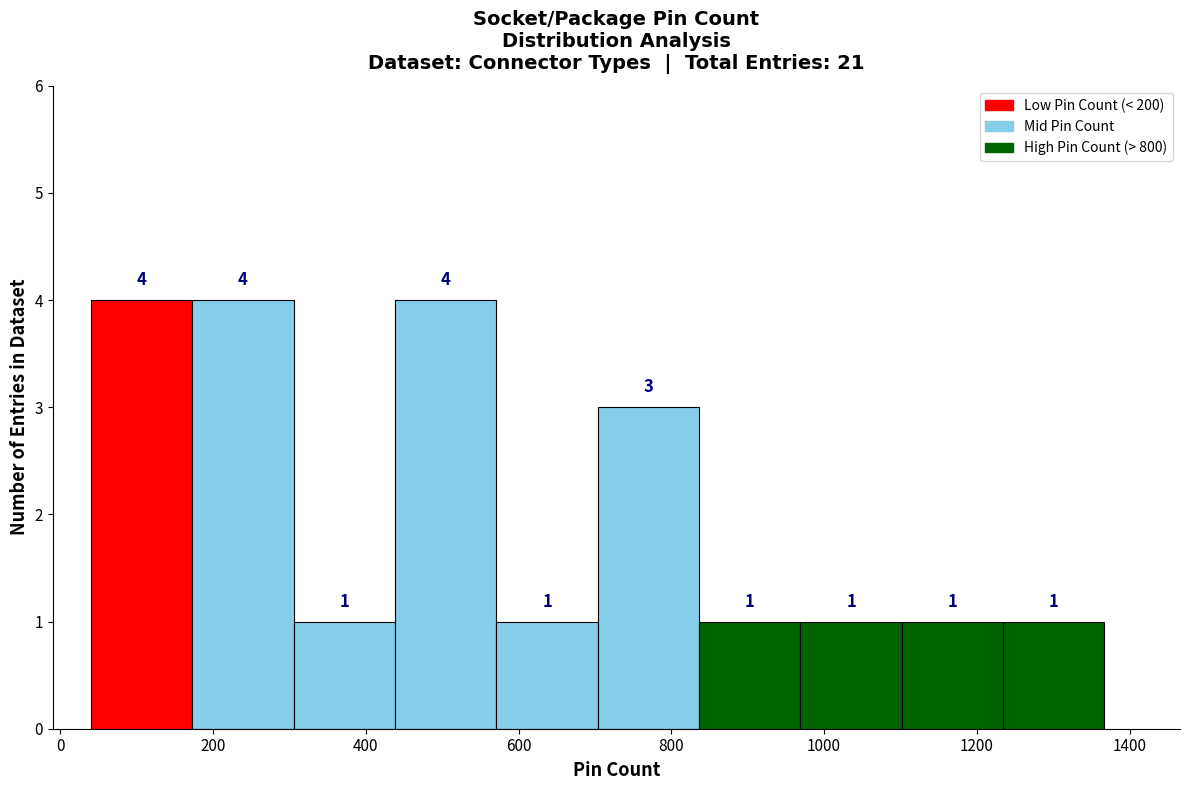

Reading left to right, list every bar in this chart as the range it spans on the x-axis followed by its height. The bar edges are not printed on the chart, so give them approximately, as read against the axis.

40 to 180: 4
180 to 300: 4
300 to 440: 1
440 to 580: 4
580 to 700: 1
700 to 840: 3
840 to 960: 1
960 to 1100: 1
1100 to 1240: 1
1240 to 1360: 1